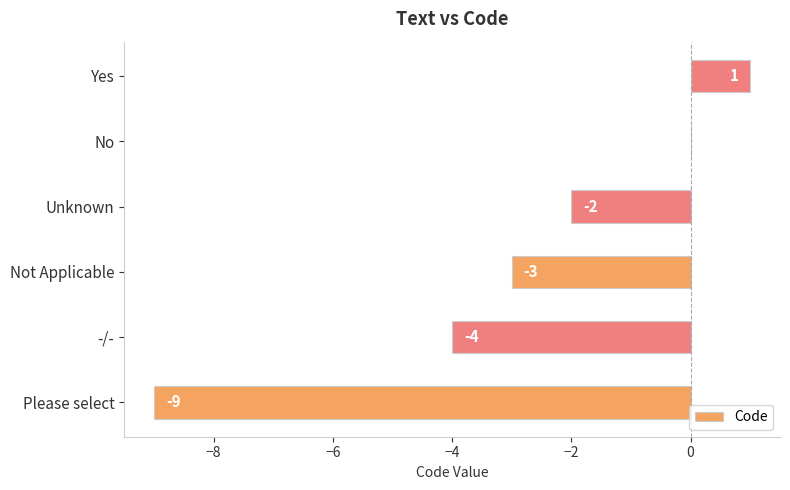

At which label is the value closest to -4?

-/-